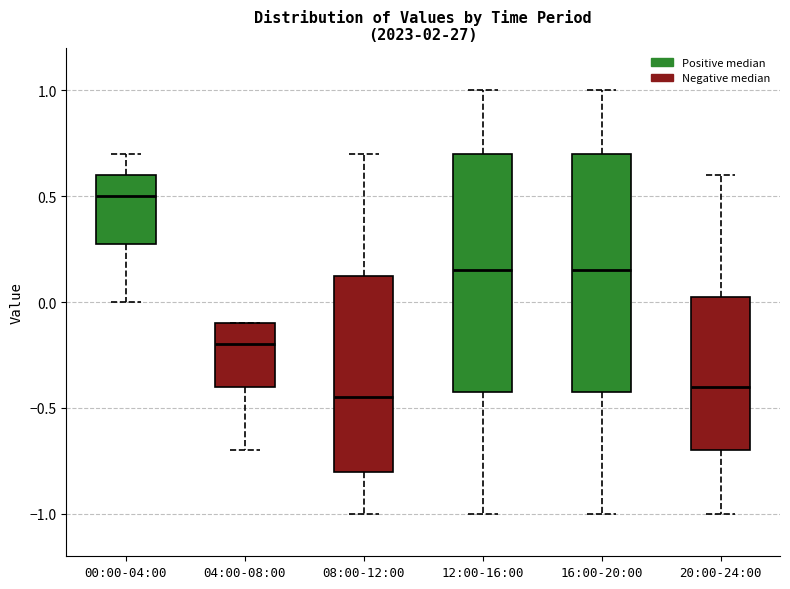

Where does the median line of the box for 12:00-16:00 sit on the y-axis? The values are not printed on the chart, so give them approximately, as read against the axis.

0.15